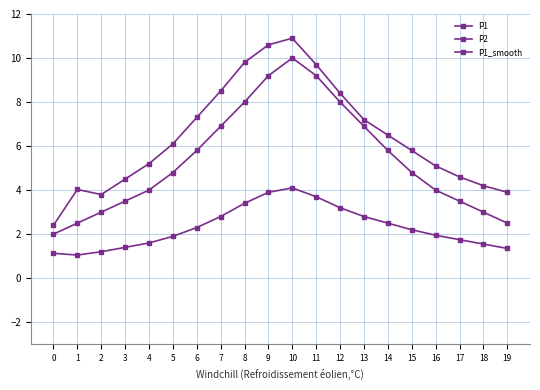

At 19, list the series in order from largest to smallest.

P1, P1_smooth, P2